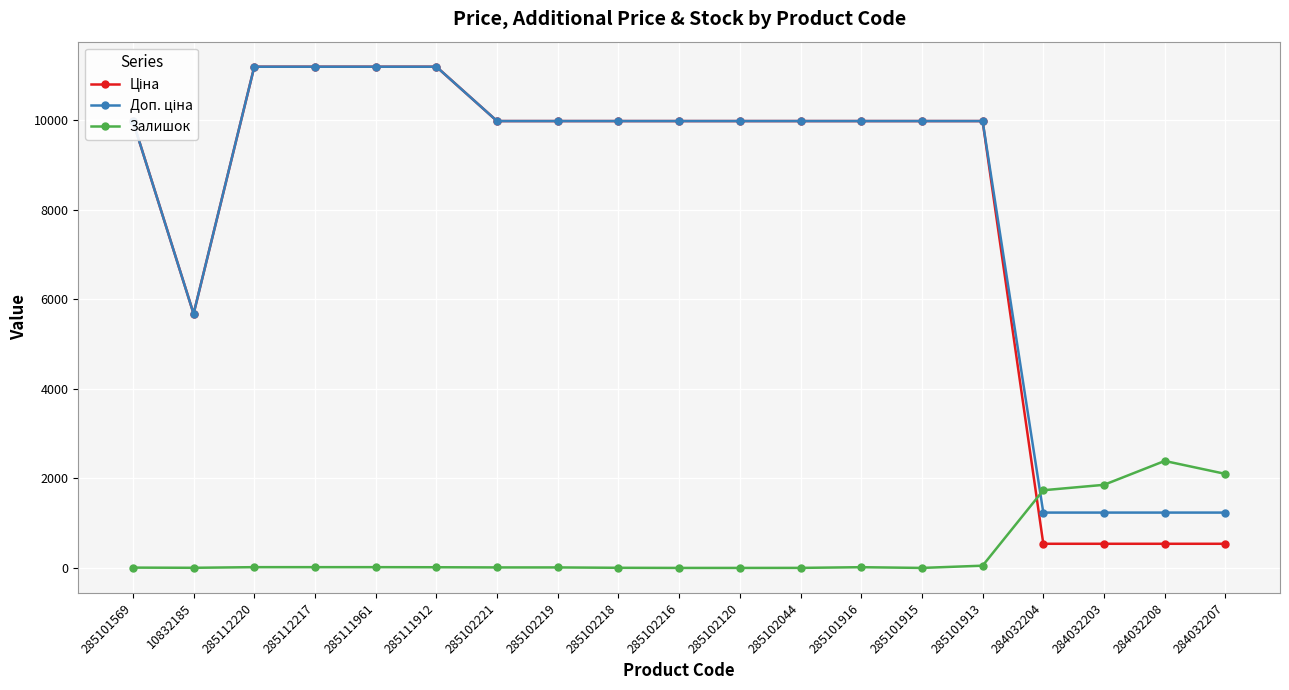

What is the total value across all series at 285102120?

19950.0